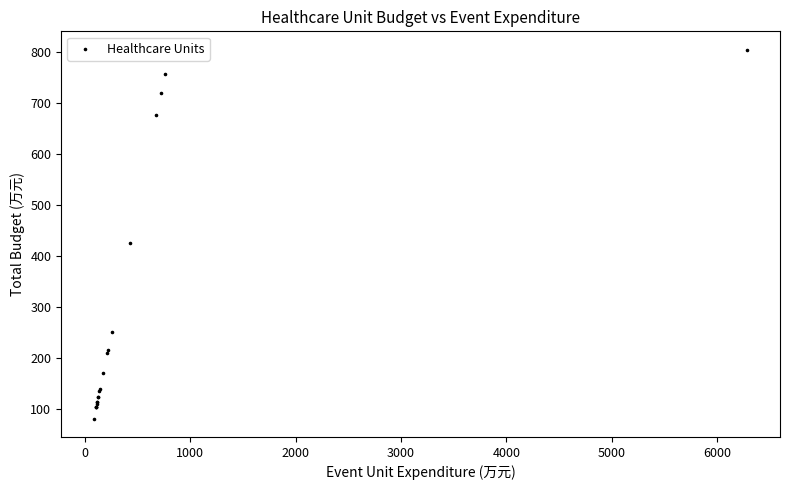

What Y value in the scatter plot is closest to 443?

425.6